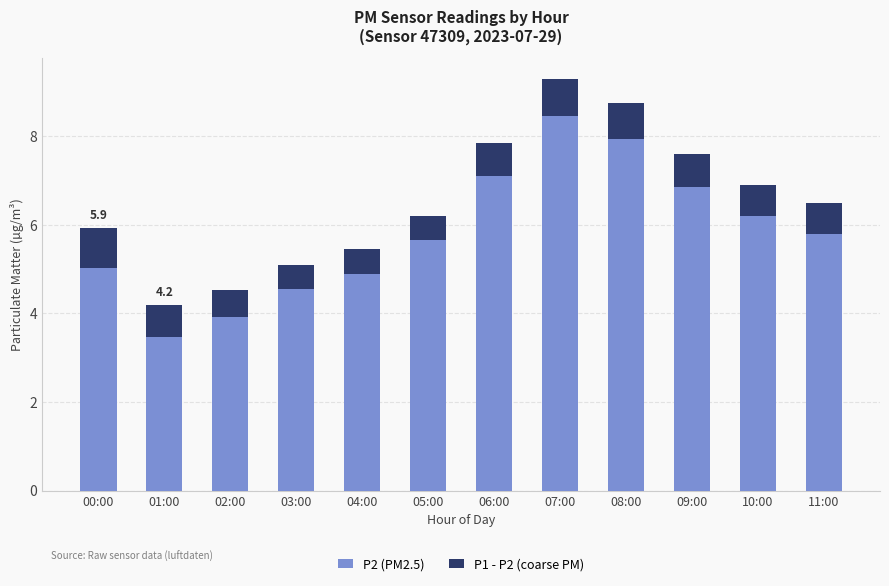

What is the difference between the maximum and minimum values in the P2 (PM2.5) series?

5.0